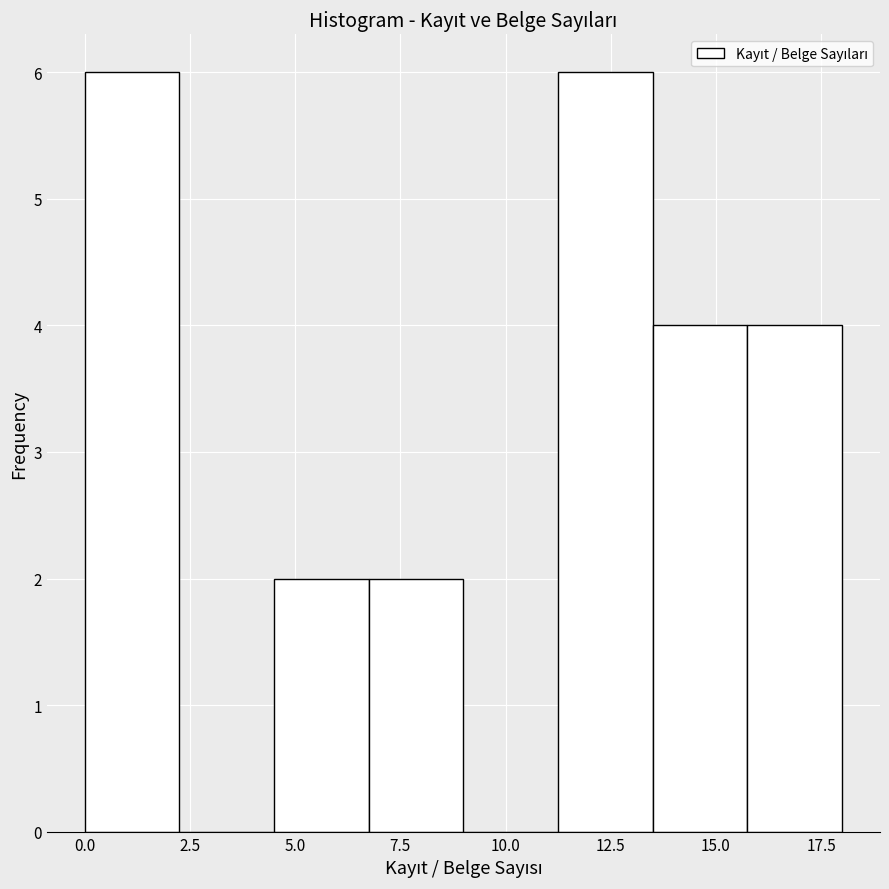

Reading left to right, list every bar in this chart as the range it spans on the x-axis followed by its height. Neither the bar edges nor the heights are printed on the chart, so give them approximately, as read against the axes.

0.00 to 2.25: 6
2.25 to 4.50: 0
4.50 to 6.75: 2
6.75 to 9.00: 2
9.00 to 11.25: 0
11.25 to 13.50: 6
13.50 to 15.75: 4
15.75 to 18.00: 4